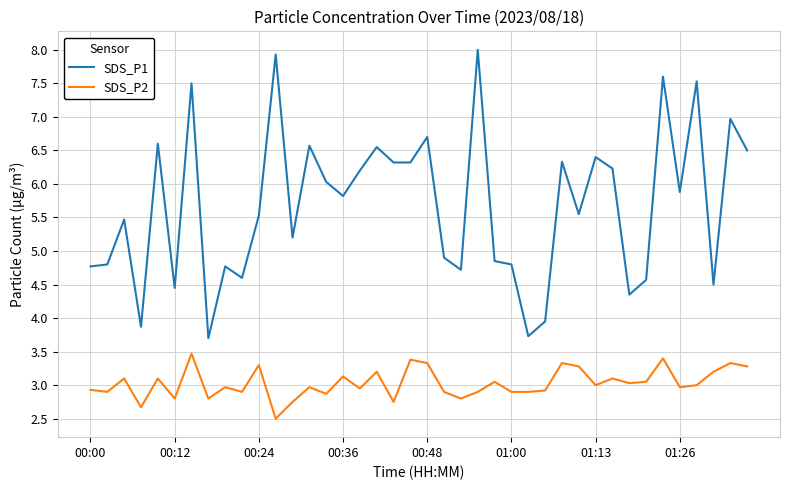

Which series has the largest total across all categories?

SDS_P1